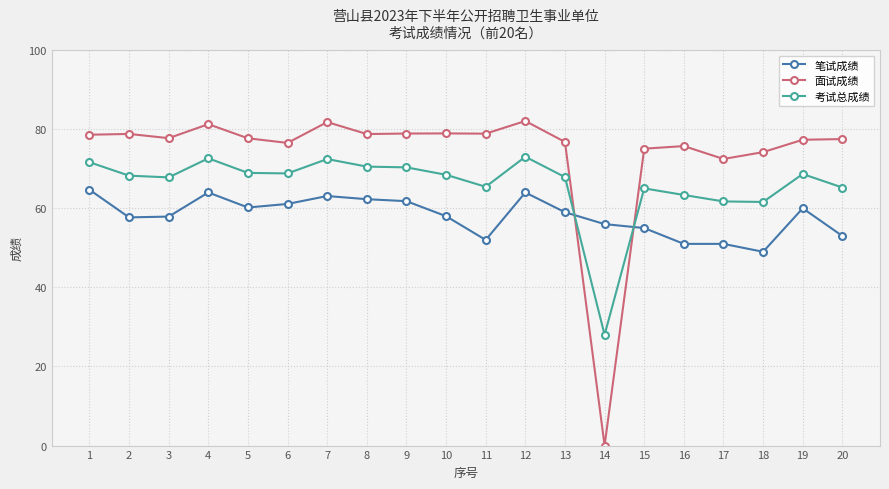

True or false: 考试总成绩 and 笔试成绩 cross at least once.

True